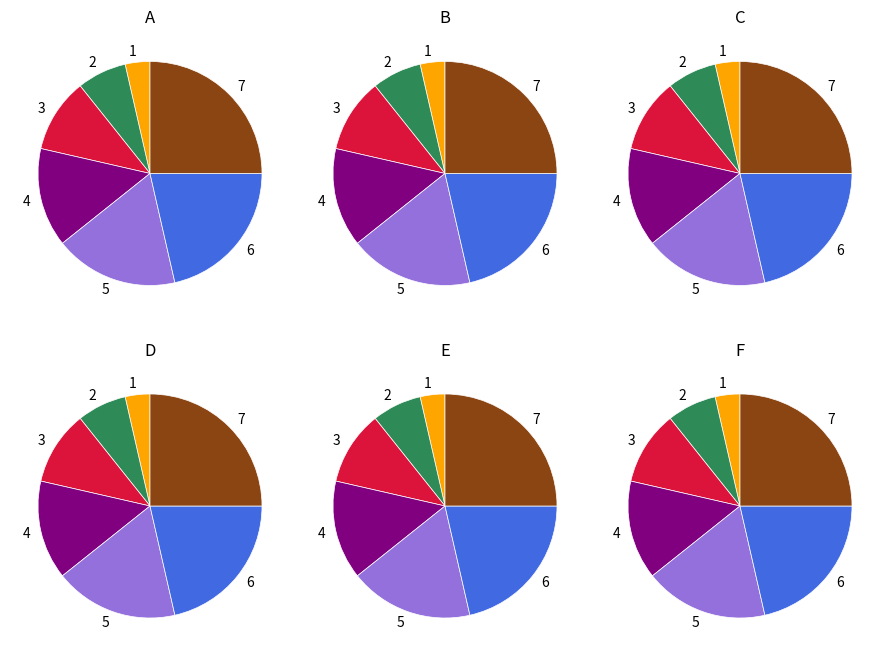

To the nearest percent, what is the difference between the largest and smallest slice percentages?

21%